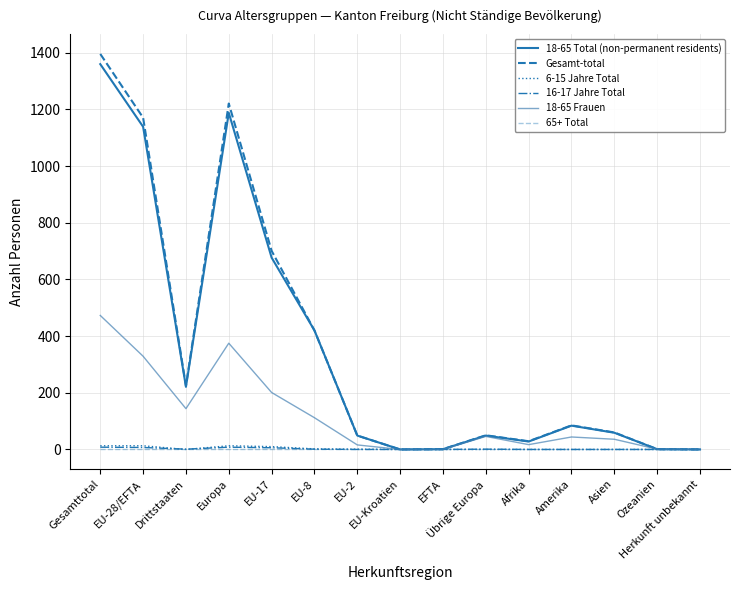

How many lines are shown in the chart?

6